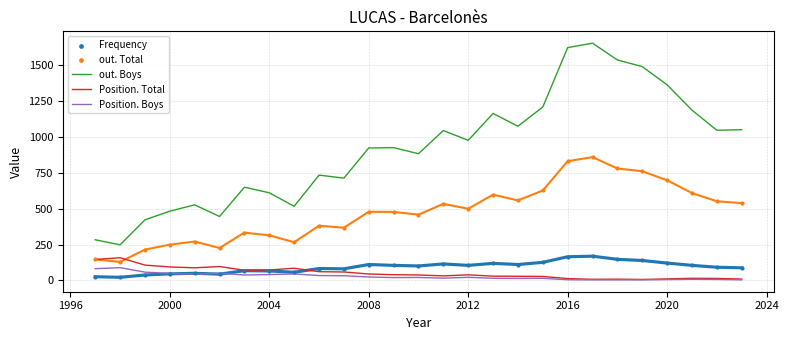

Which series contains the lowest Y value?

Position. Boys